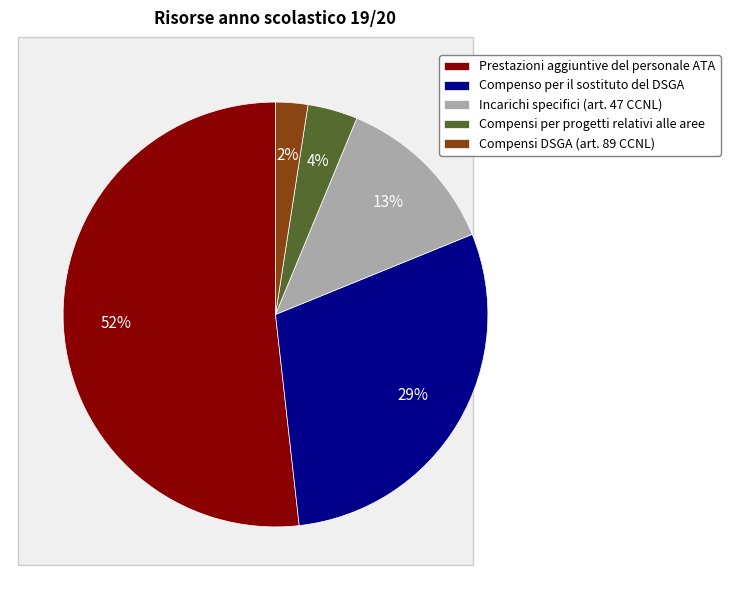

Between Compensi per progetti relativi alle aree and Prestazioni aggiuntive del personale ATA, which is larger?

Prestazioni aggiuntive del personale ATA